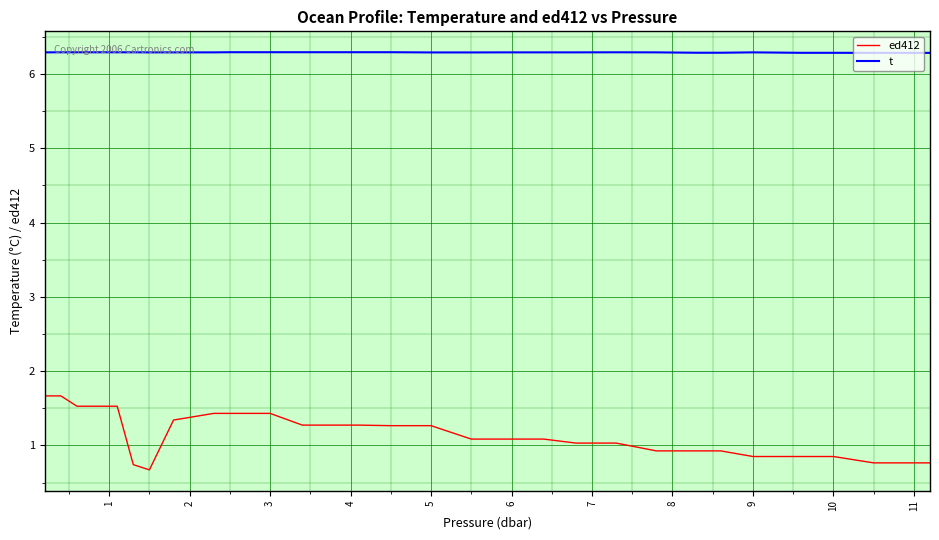

List the series in order of their overall mean, lowest first.

ed412, t